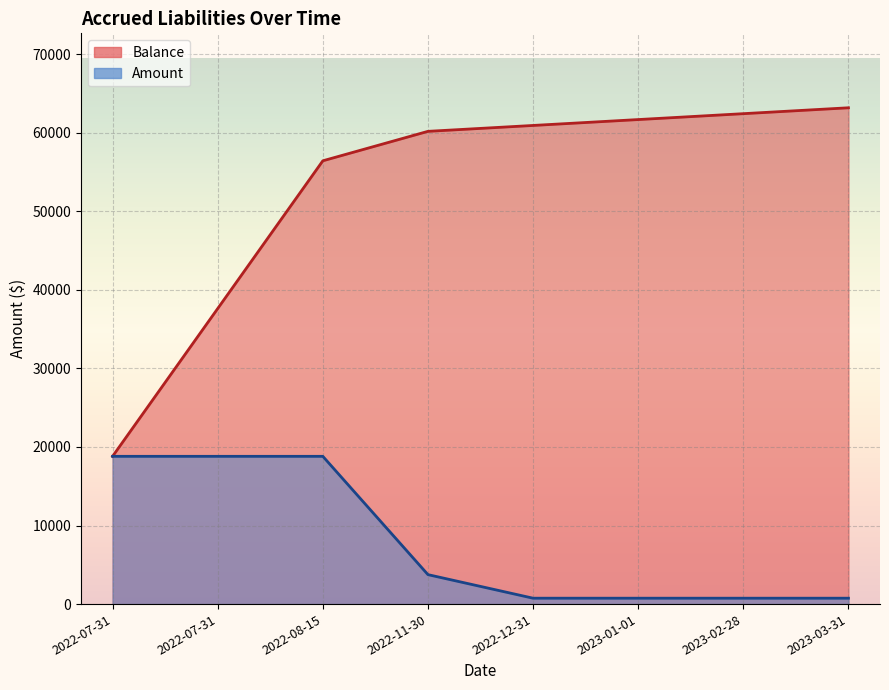

True or false: Balance has a value of 56436.4 at 2022-08-15.

True